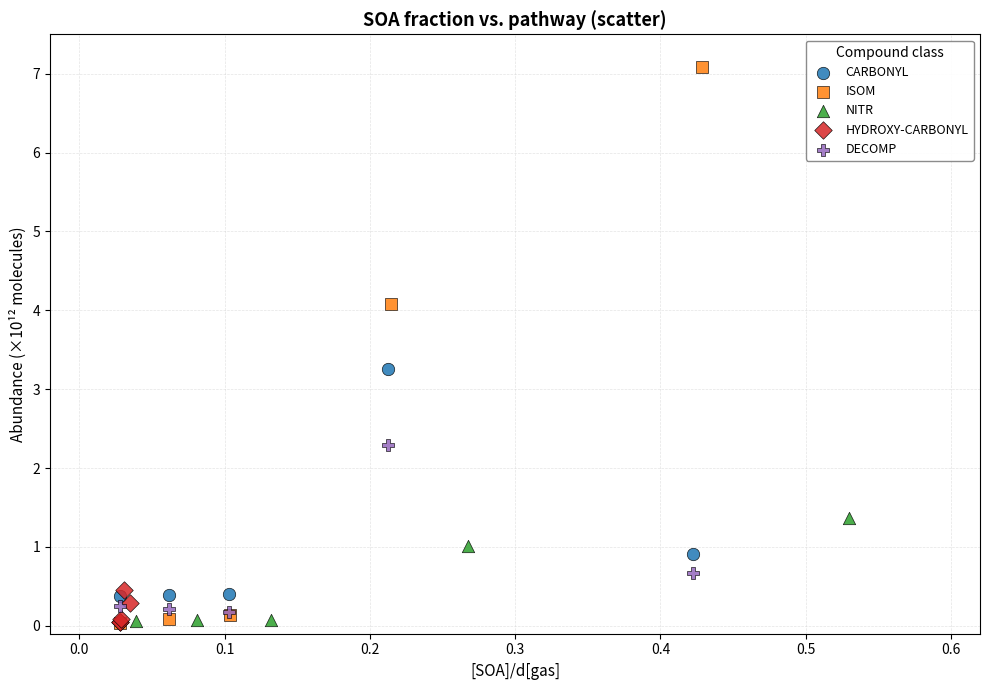

Which series has the largest Y range (max minus min)?

ISOM